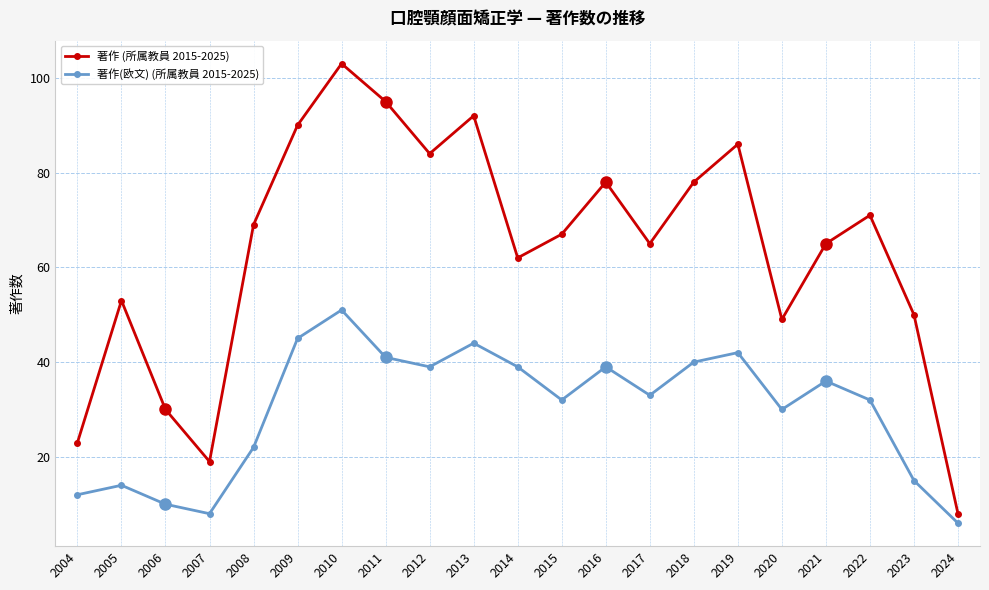

How many data points does each series have?

21